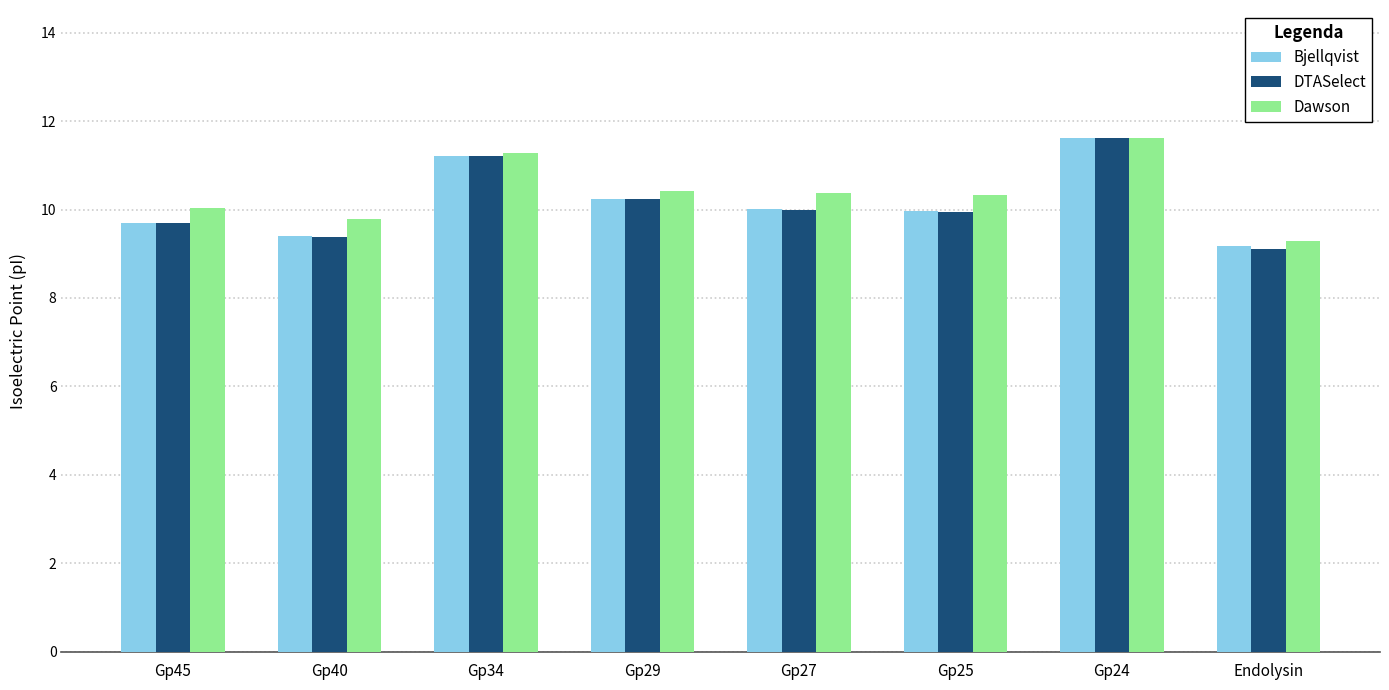

What is the difference between the DTASelect values at Gp24 and Gp45?

1.9